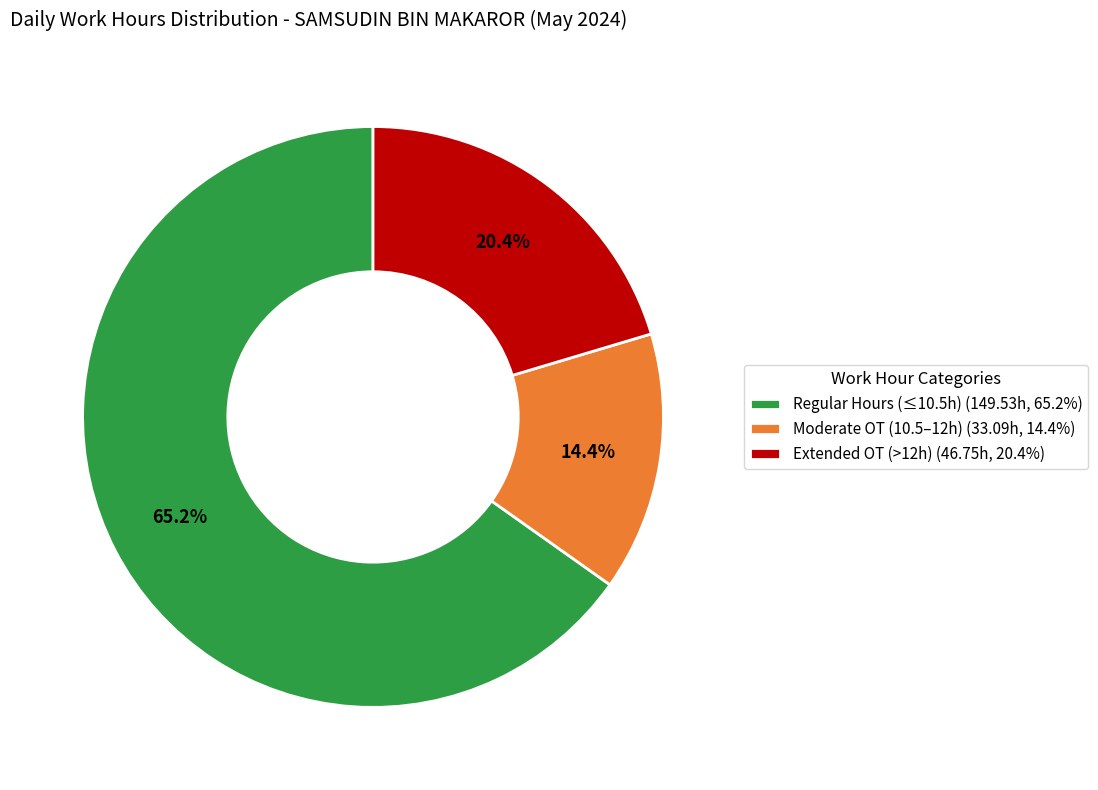

Which slice represents more than half of the pie?

Regular Hours (≤10.5h) (149.53h, 65.2%)